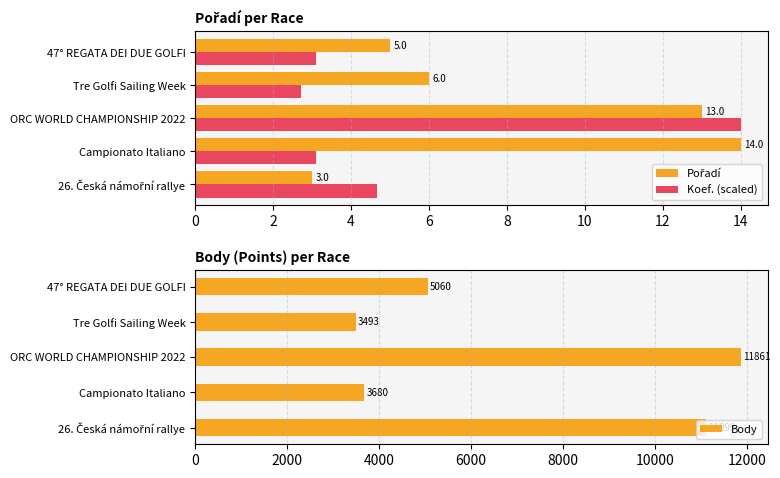

What is the maximum value for Koef. (scaled)?

14.0